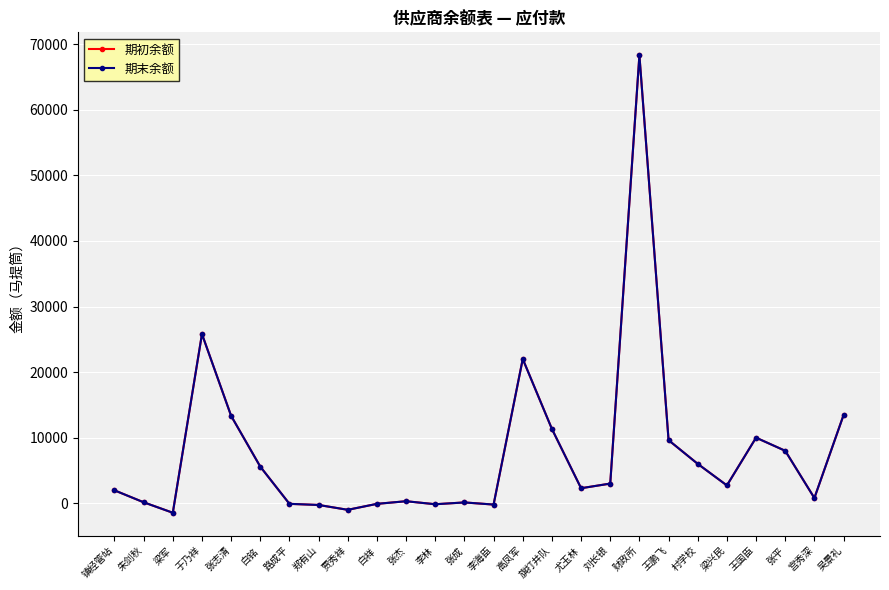

Where is the first local maximum for 期初余额?

于乃祥